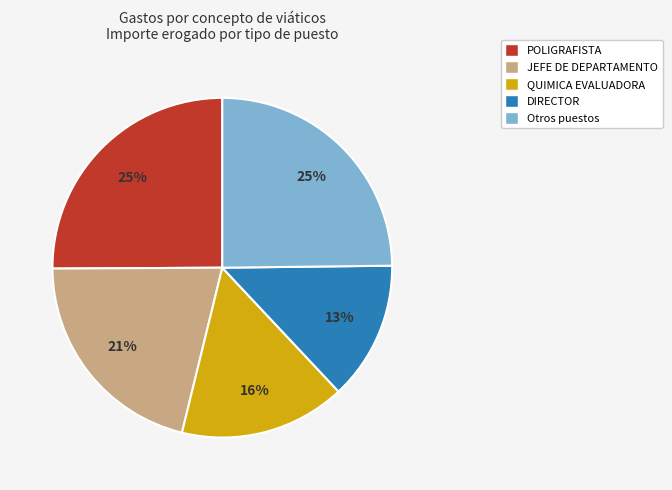

To the nearest percent, what is the difference between the largest and smallest slice percentages?

12%